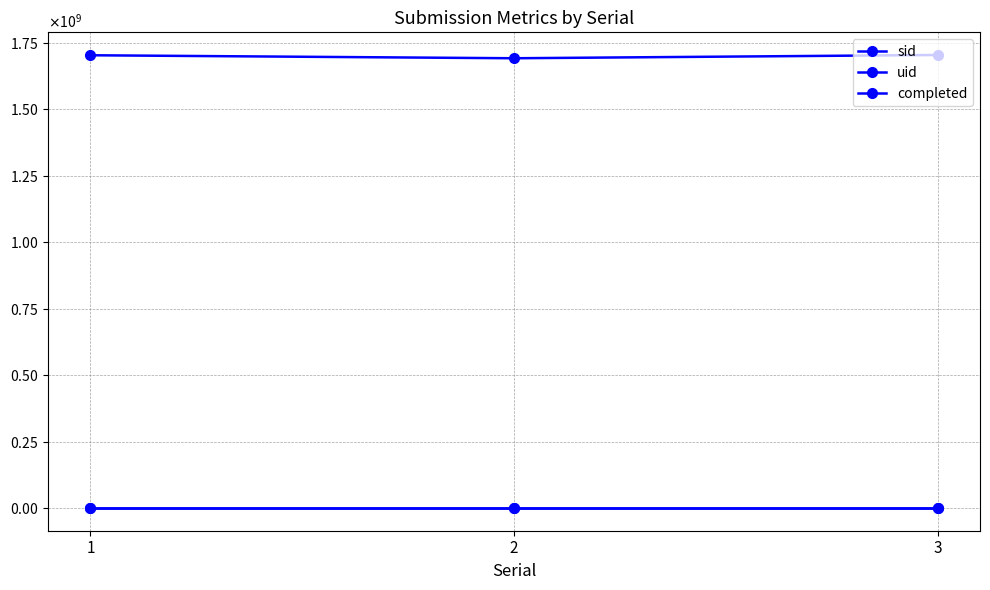

Is it true that uid equals 802 at 2?

False